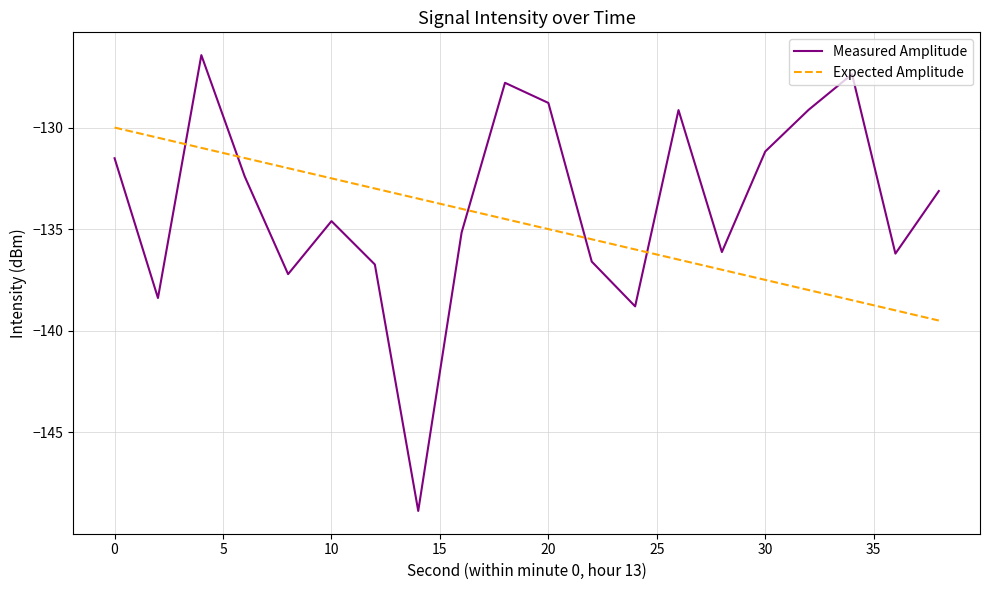

What is the difference between the maximum and minimum values in the Measured Amplitude series?

22.4